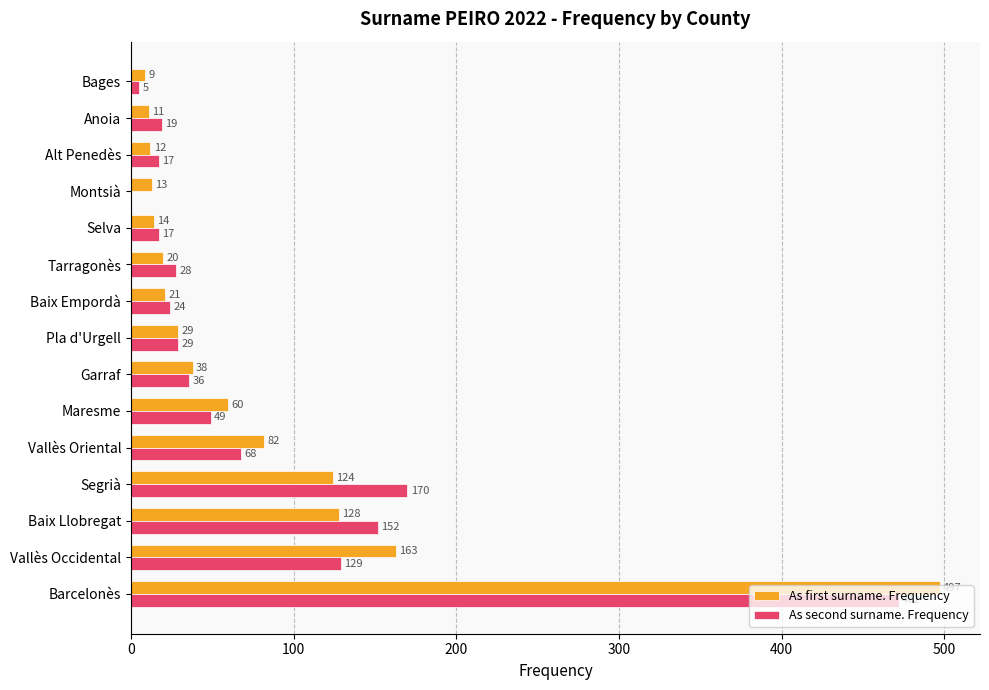

Where is As second surname. Frequency nearest to the value 236?

Segrià